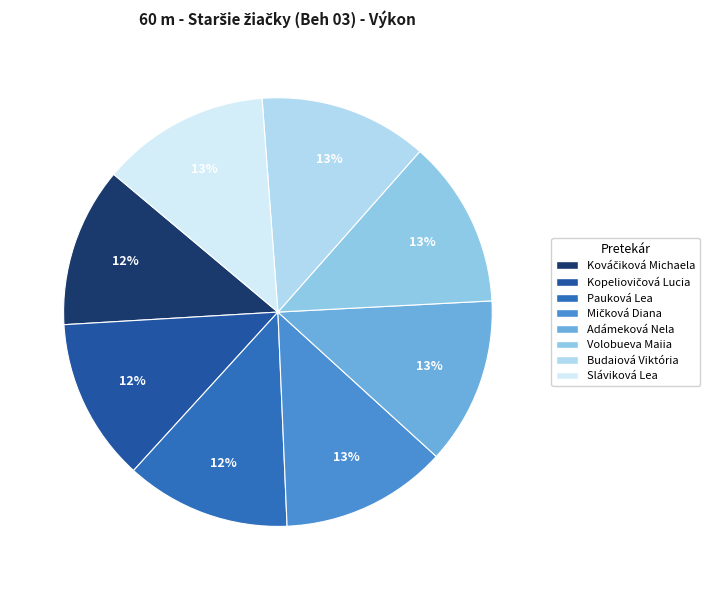

The Kováčiková Michaela slice represents 12% of the pie. True or false?

True